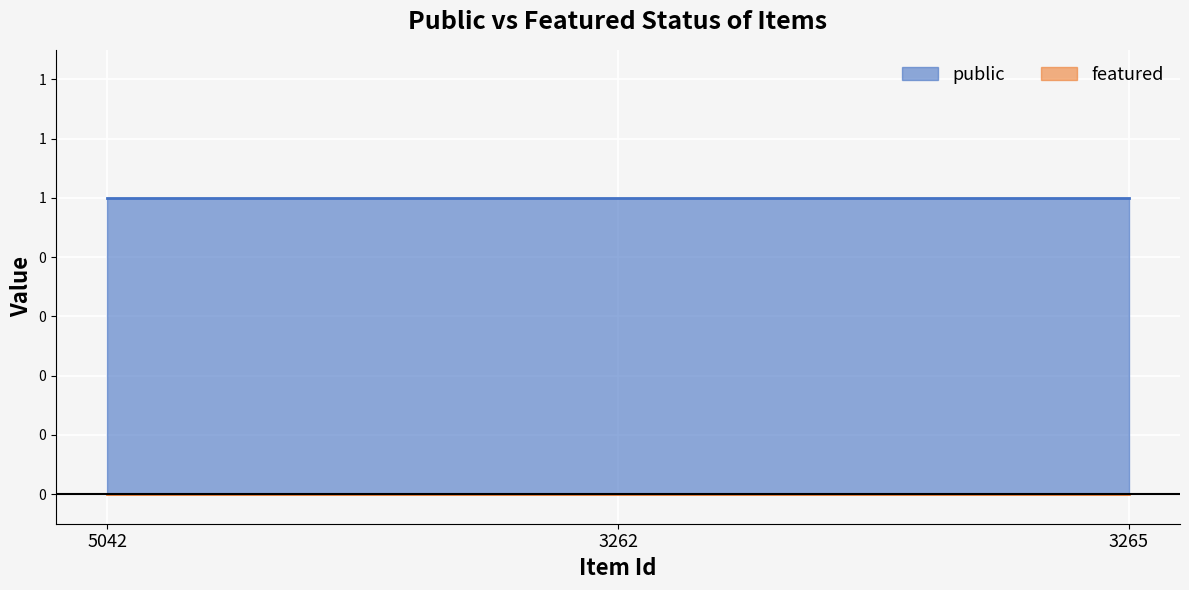

What is the label of the 2nd point from the left?

3262